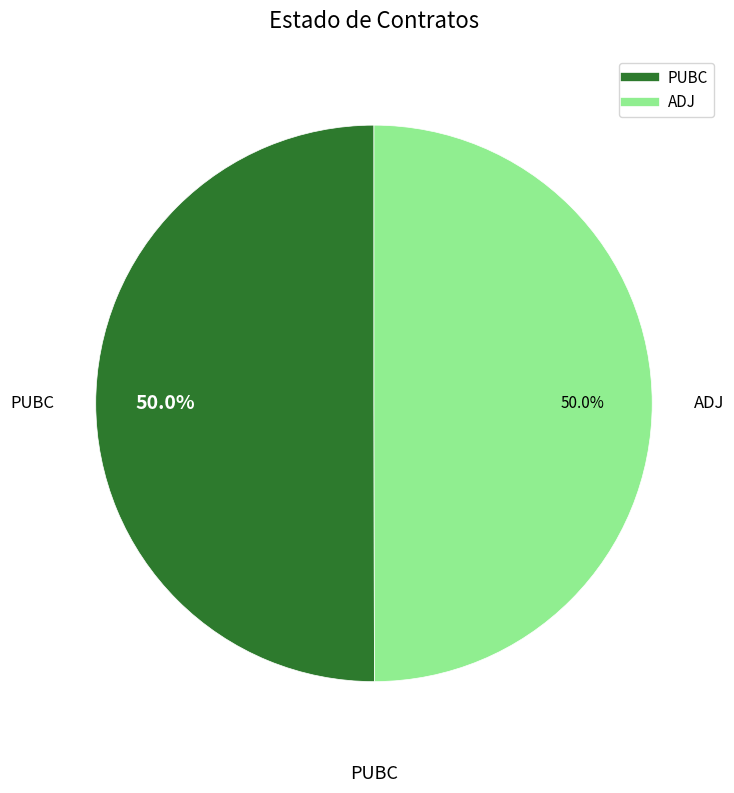

Approximately how many times larger is the value at ADJ compared to PUBC?

1.0